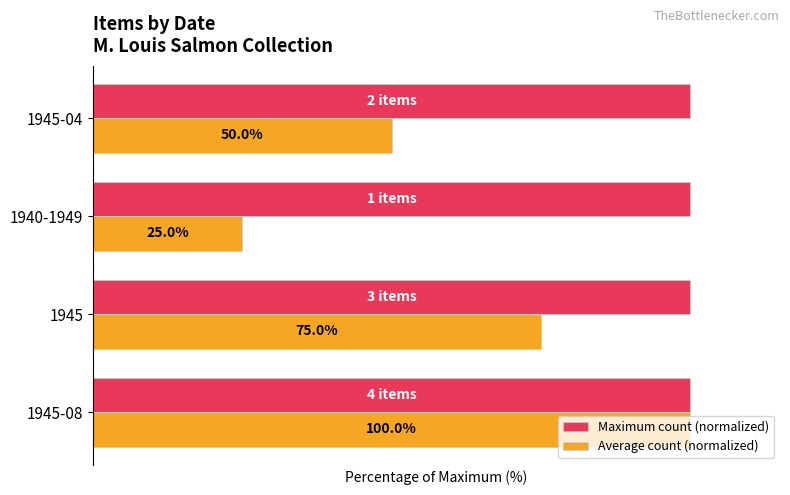

Rank the series by their average value, from highest to lowest.

Maximum count (normalized), Average count (normalized)